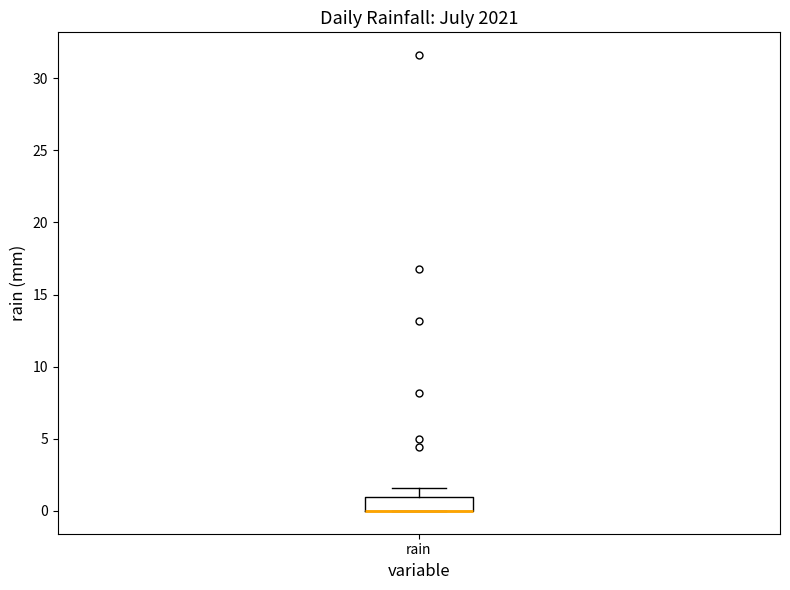

Transcribe this box plot: give where the median line is, the range the box spans, and where the two whiskers end, as read against the y-axis. The values are not printed on the chart, so give them approximately, as read against the axis.

median 0.0 (drawn on the box's lower edge), box 0.0 to 1.0, whiskers 0.0 to 1.5